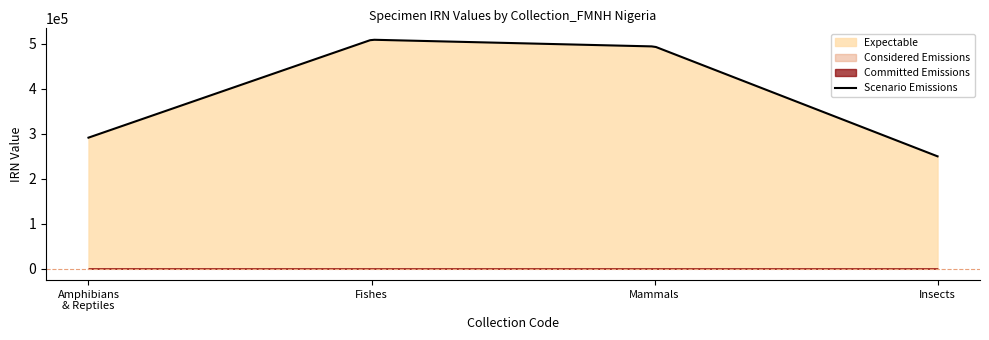

What is the smallest value displayed?

1